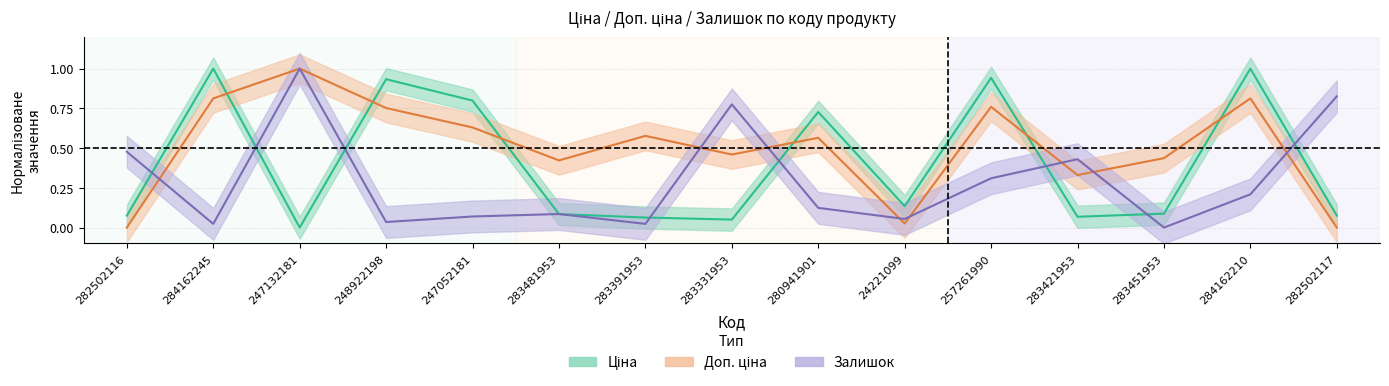

What is the difference between the highest and lowest values at 257261990?

0.6